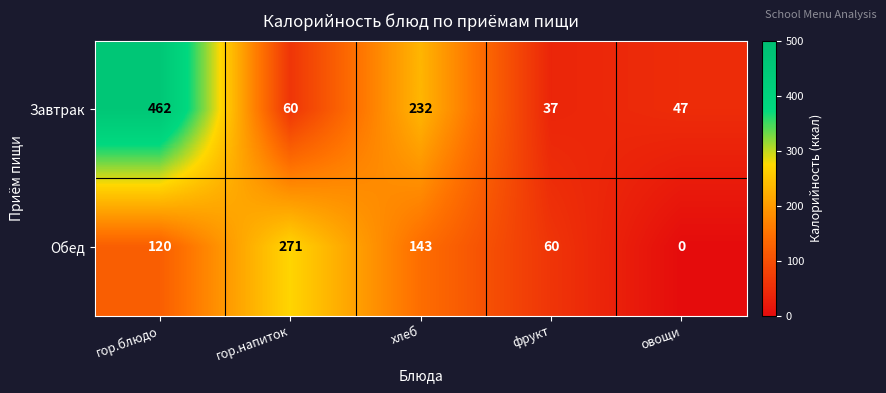

True or false: Обед has a value of 143 at хлеб.

True